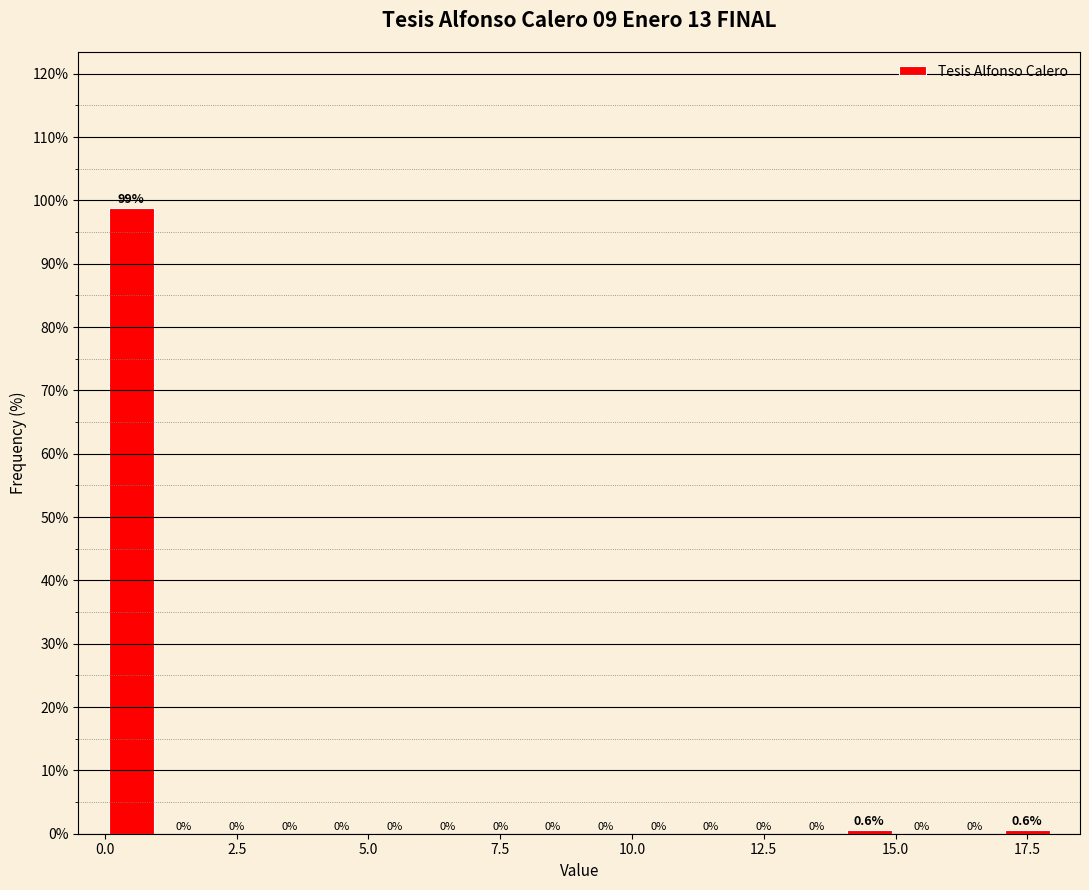

Read against the x-axis, roughly where is the centre of the tallest bar?

0.5